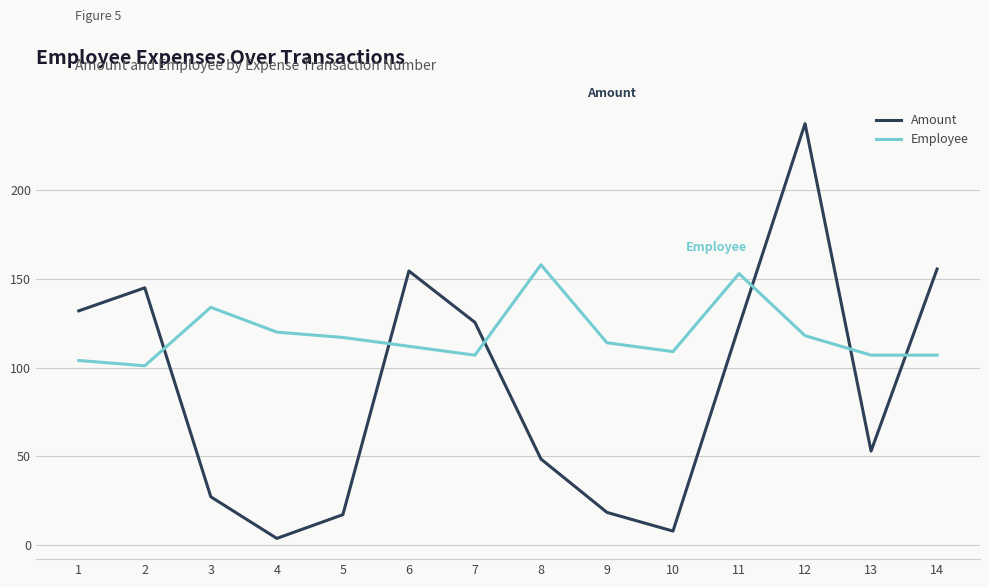

Where is the first local maximum for Amount?

2